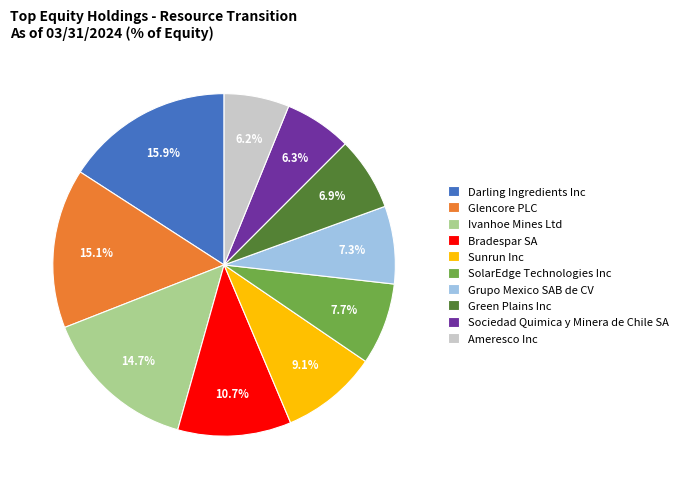

Combined, what portion of the pie is Ameresco Inc and SolarEdge Technologies Inc?

13.9%